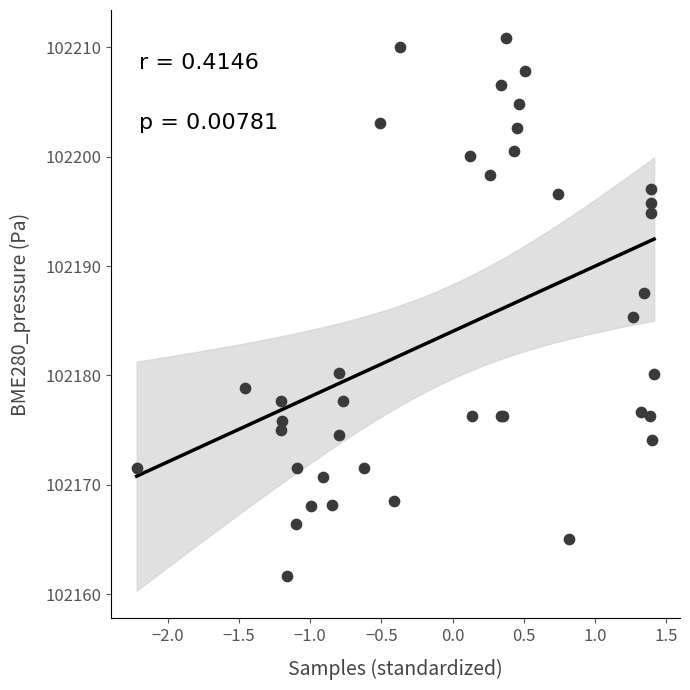

What Y value in the scatter plot is closest to 102186?

102185.4